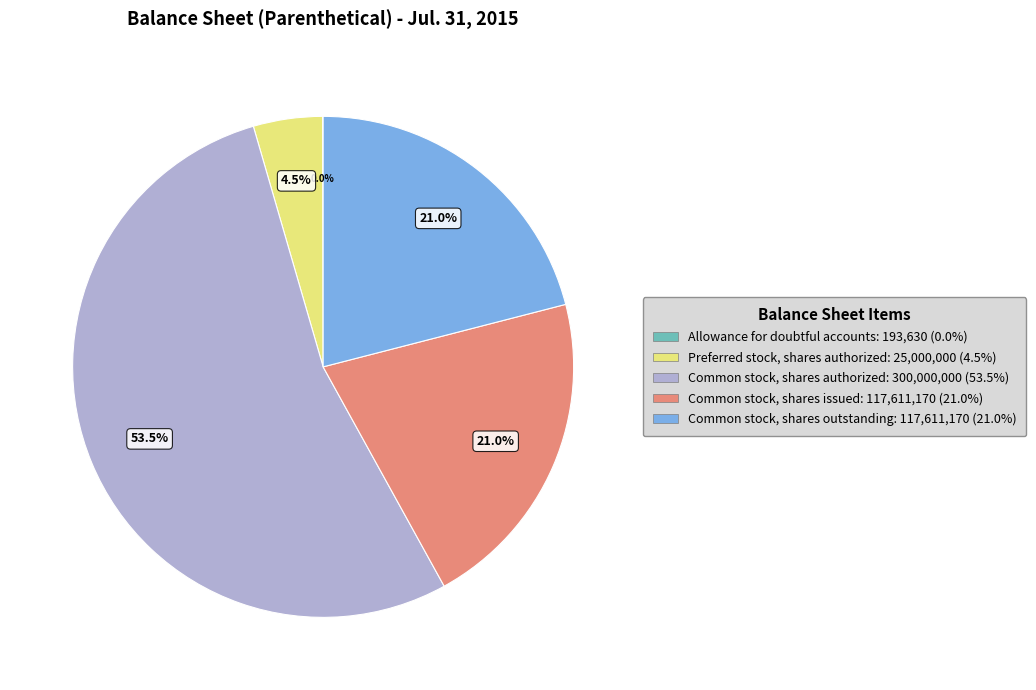

Between Common stock, shares issued: 117,611,170 (21.0%) and Preferred stock, shares authorized: 25,000,000 (4.5%), which is larger?

Common stock, shares issued: 117,611,170 (21.0%)